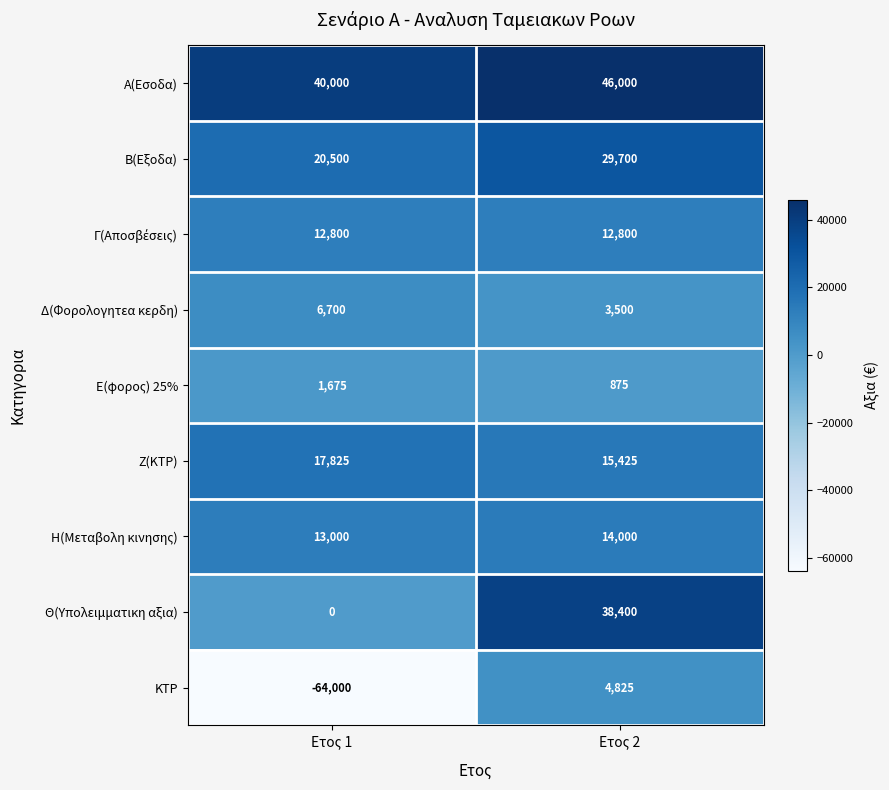

List the labels in order of Δ(Φορολογητεα κερδη) value, smallest first.

Ετος 2, Ετος 1